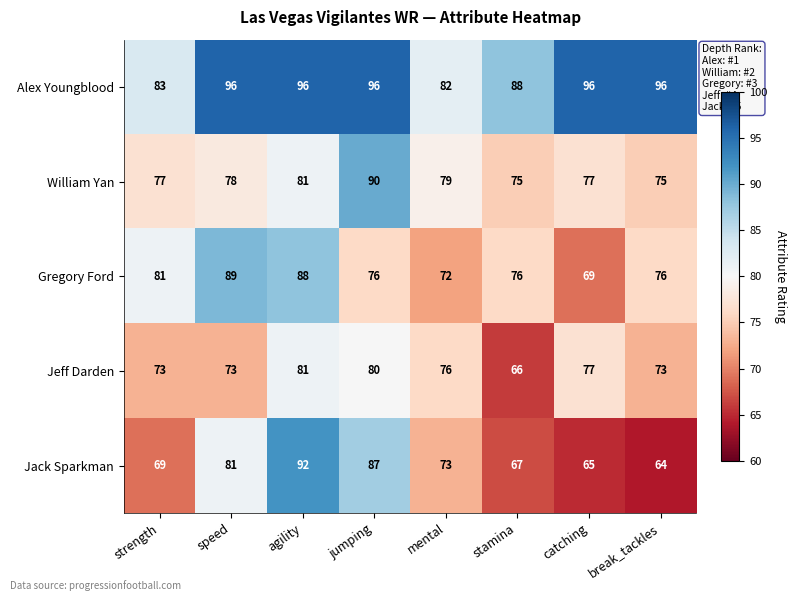

Rank the series at strength from lowest to highest value.

Jack Sparkman, Jeff Darden, William Yan, Gregory Ford, Alex Youngblood